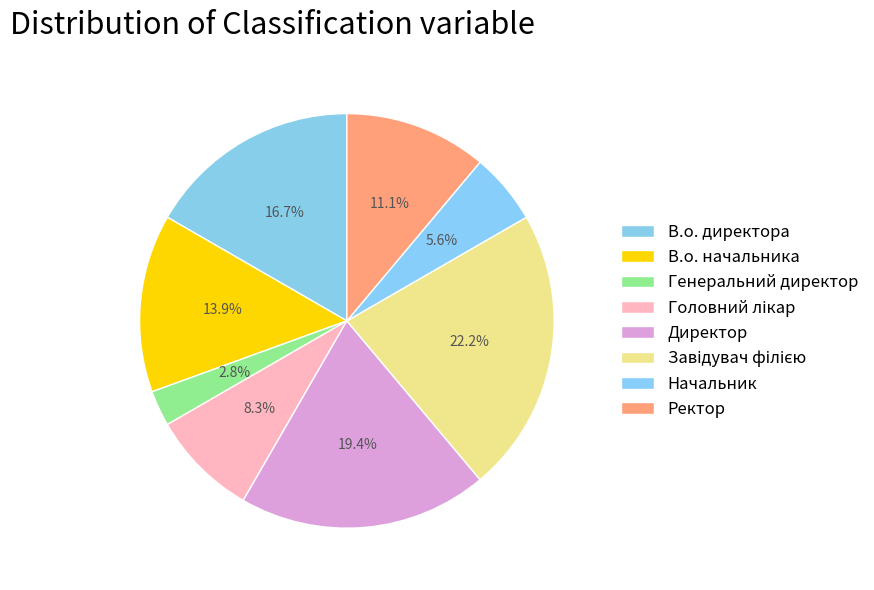

The Головний лікар slice represents 1% of the pie. True or false?

False